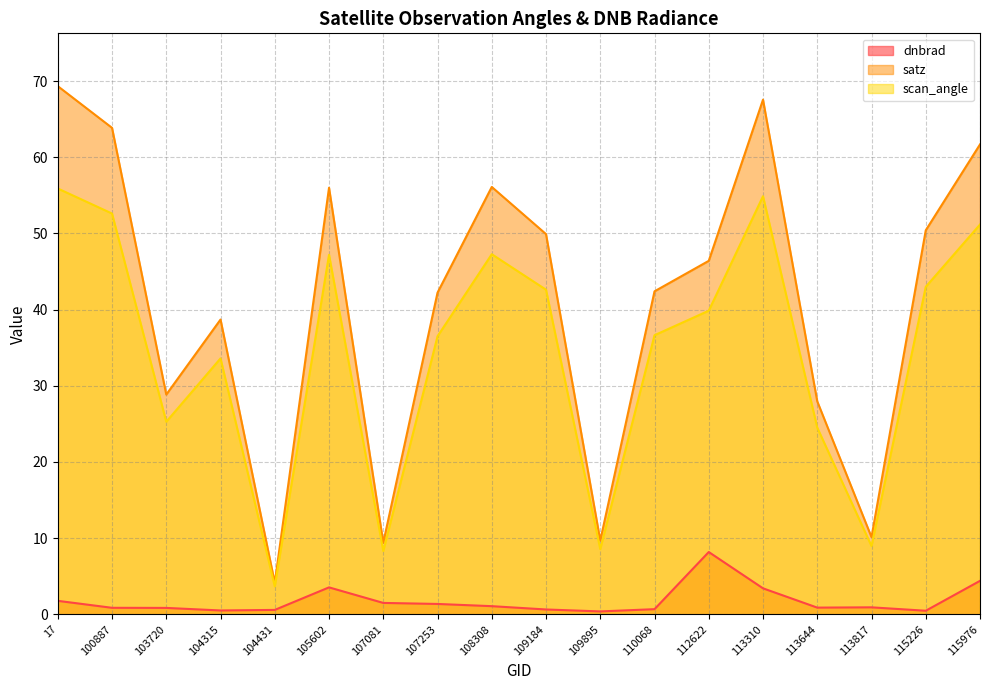

What is the maximum value shown in the chart?

69.3